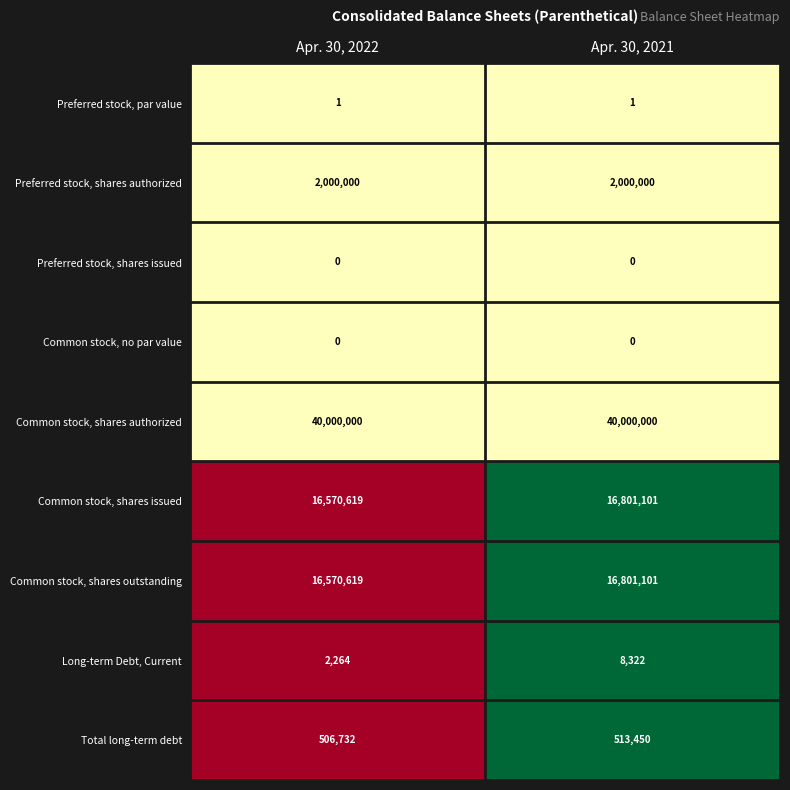

What is the difference between the Common stock, shares issued values at Apr. 30, 2021 and Apr. 30, 2022?

230482